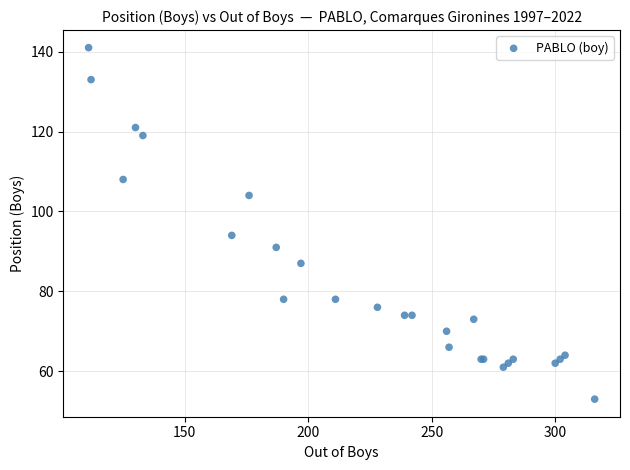

What Y value in the scatter plot is closest to 97?

94